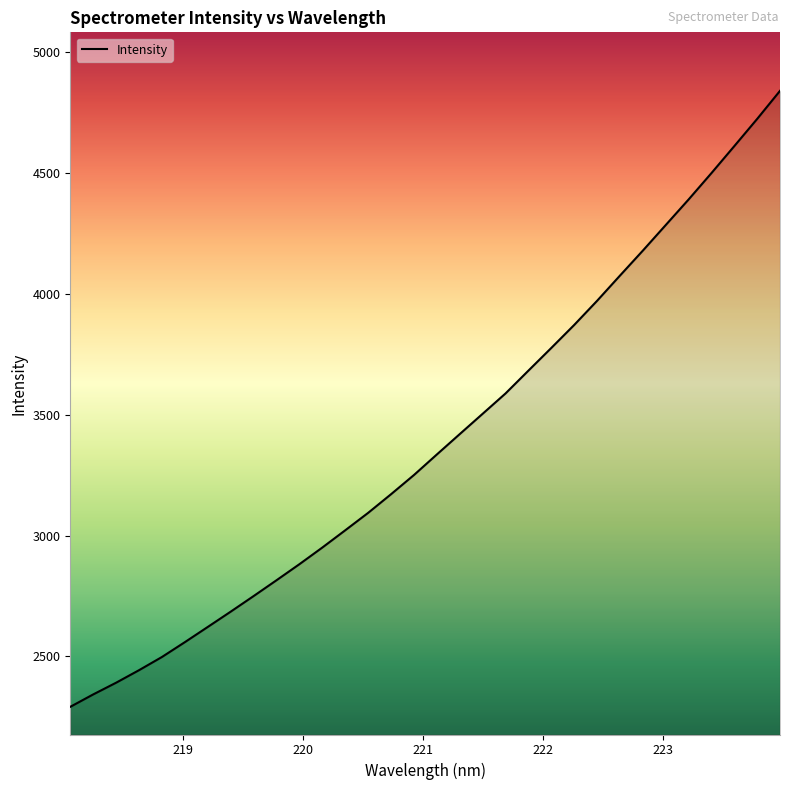

True or false: there are more than 1 points higher than both neighbors.

False